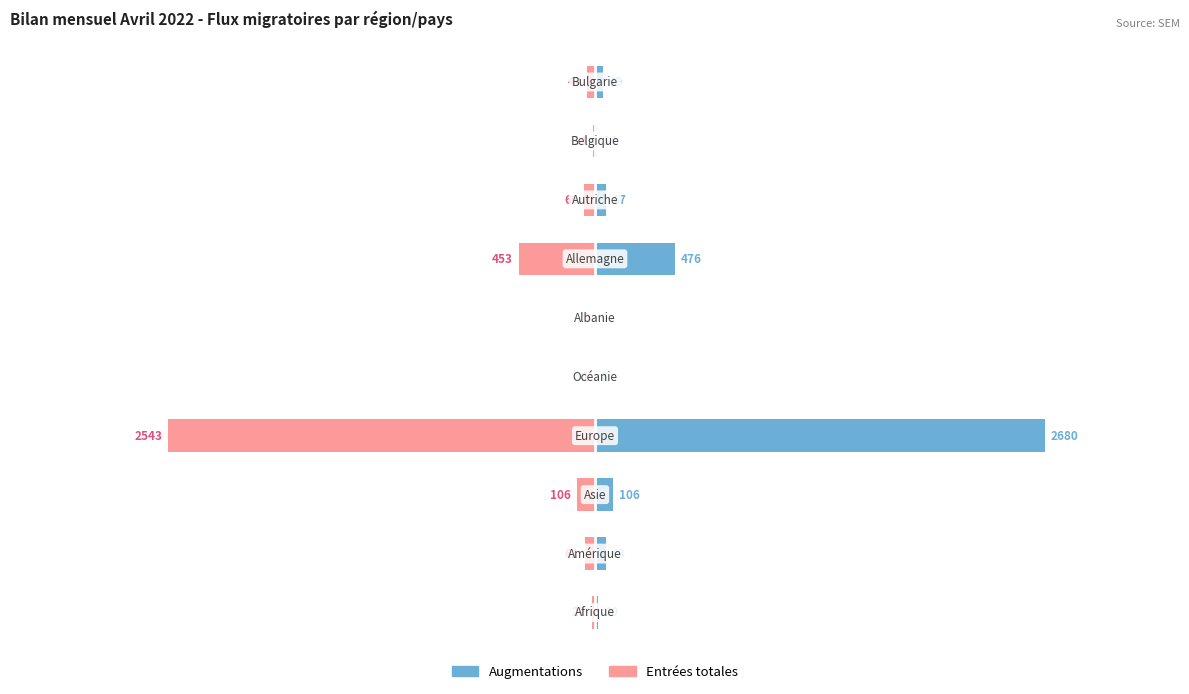

Are the bars grouped side by side (vs. stacked)?

Yes